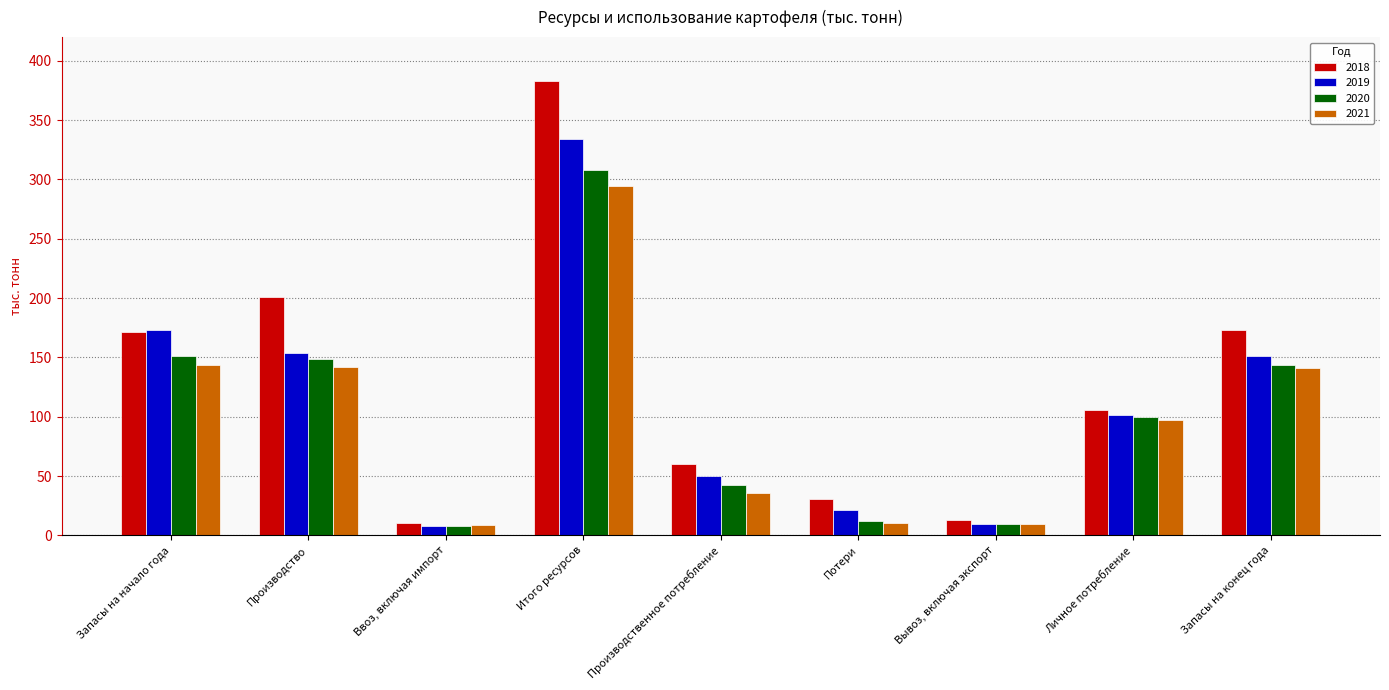

How many values in the 2018 series are below 105?

4